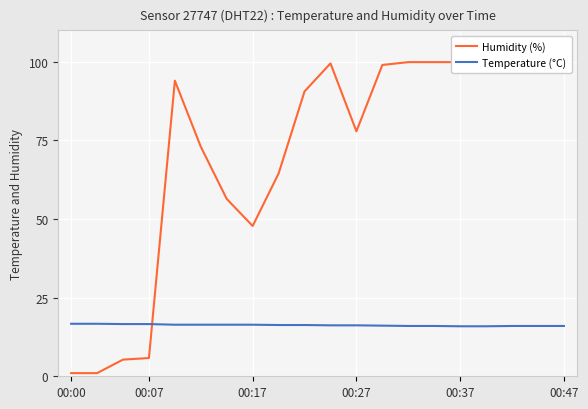

The value of Temperature (°C) at 00:47 is 16.0. True or false?

True